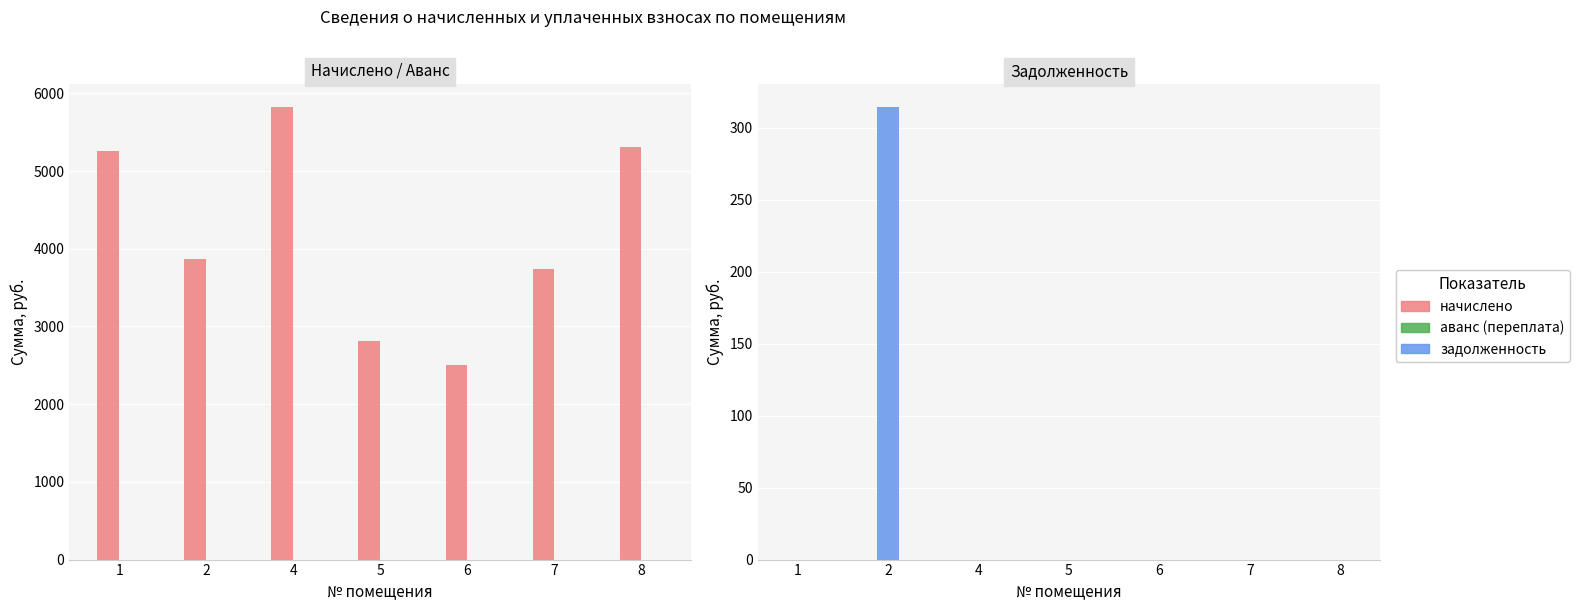

How many categories are shown in the chart?

7